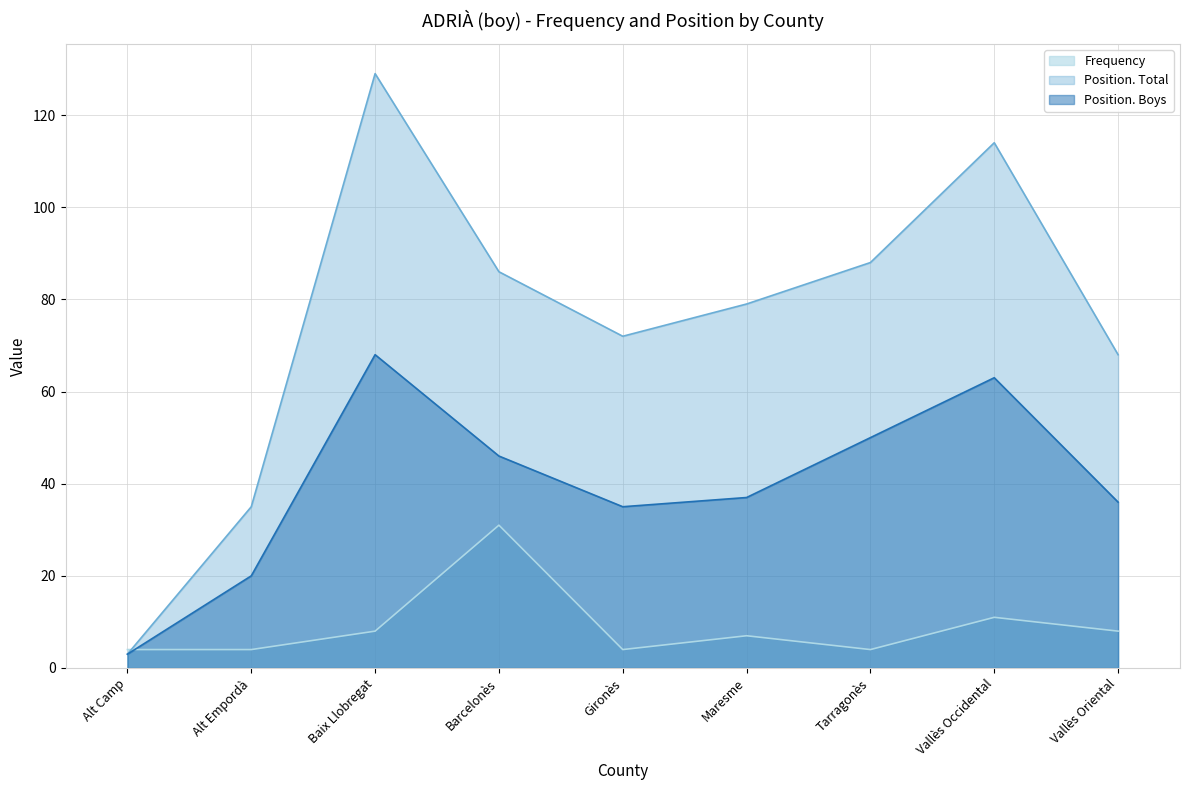

At how many categories does at least one series exceed 81?

4